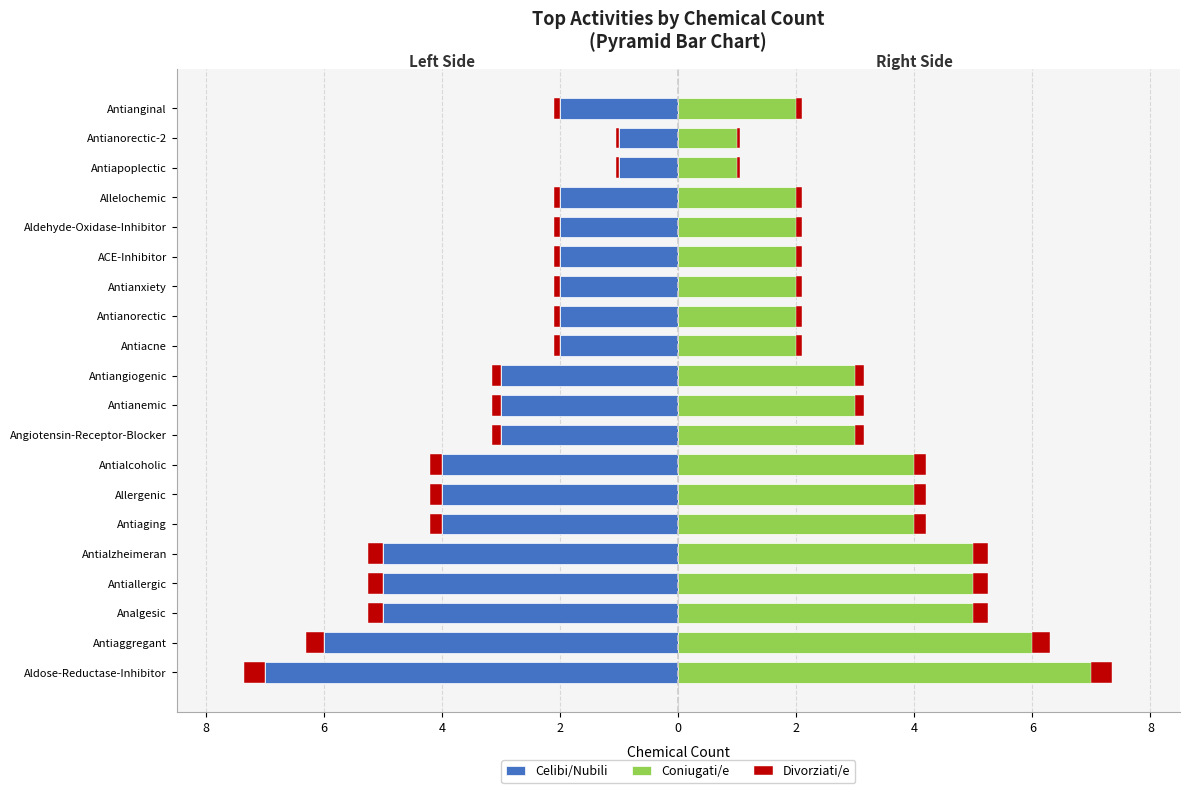

Which series has the widest spread of values?

Celibi/Nubili